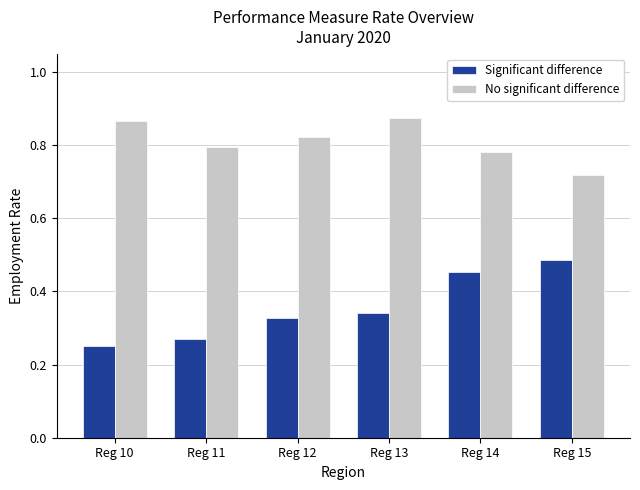

How many bars are there in each group?

2